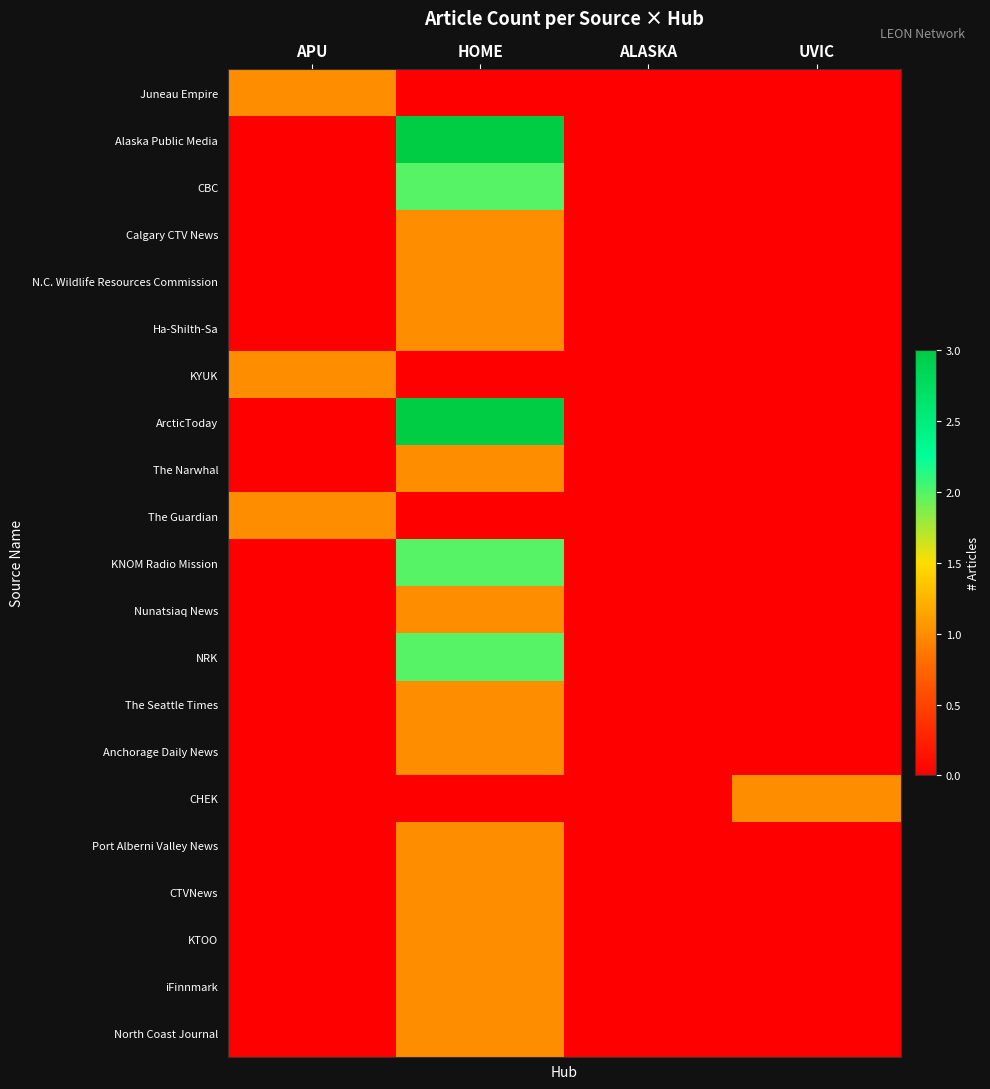

Which series has the largest total across all categories?

Alaska Public Media